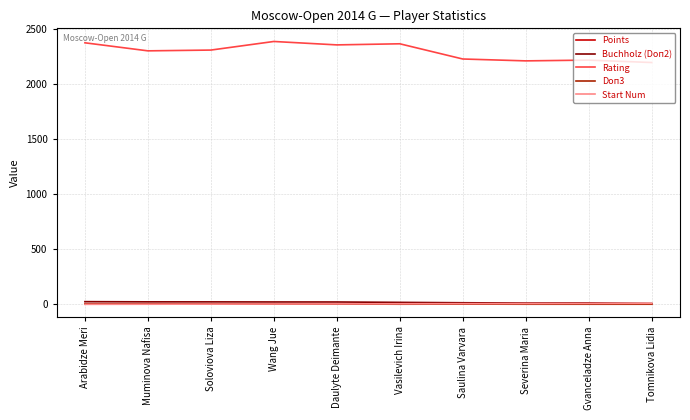

The value of Rating at Saulina Varvara is 2227.0. True or false?

True